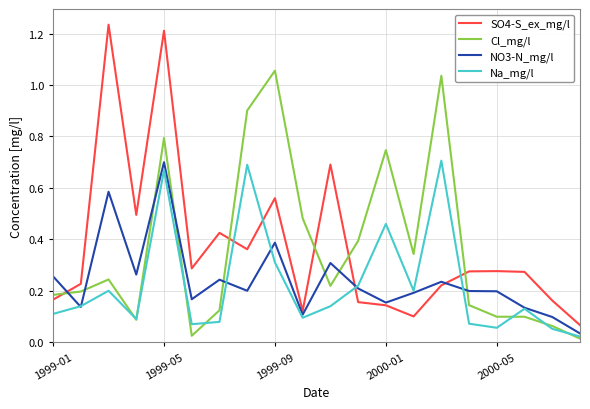

True or false: SO4-S_ex_mg/l and Na_mg/l cross at least once.

True